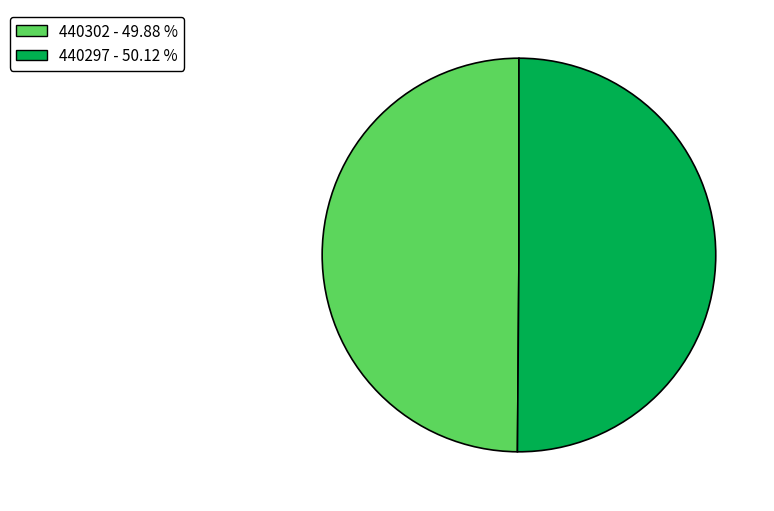

Approximately how many times larger is the value at 440297 compared to 440302?

1.0